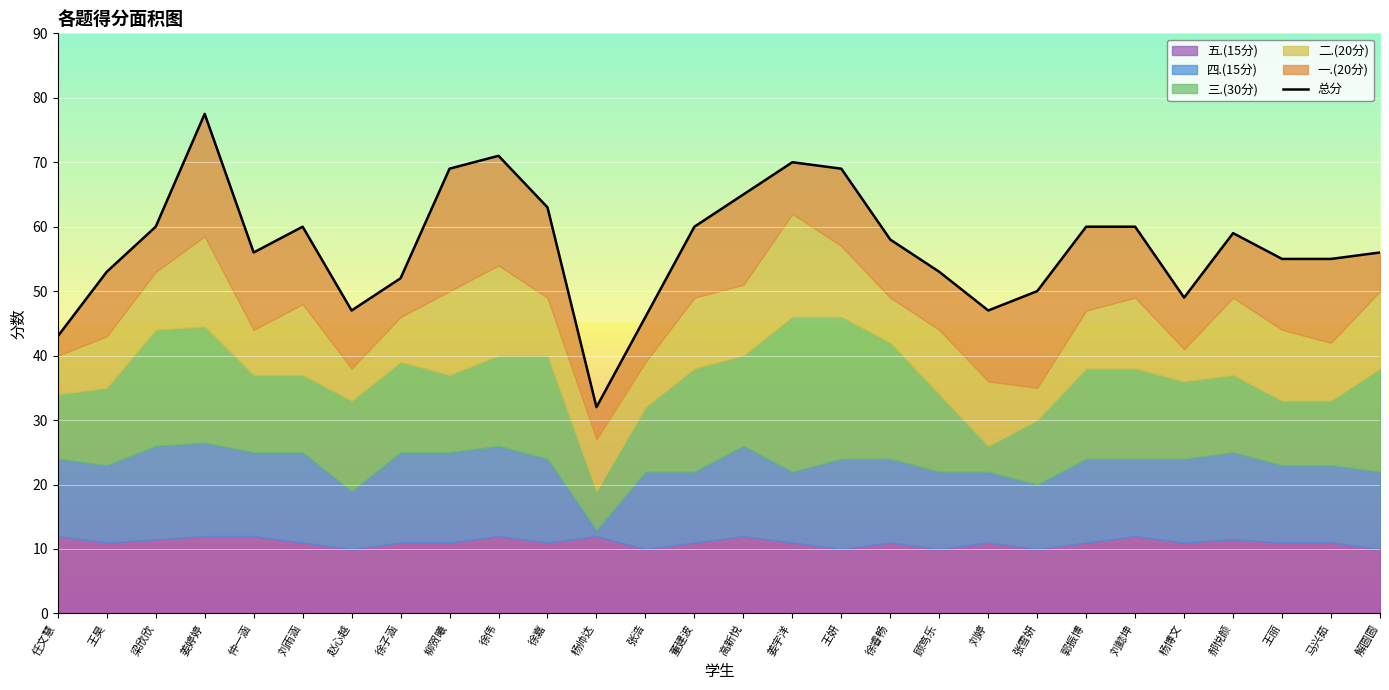

Does the chart display data point markers on the line(s)?

No